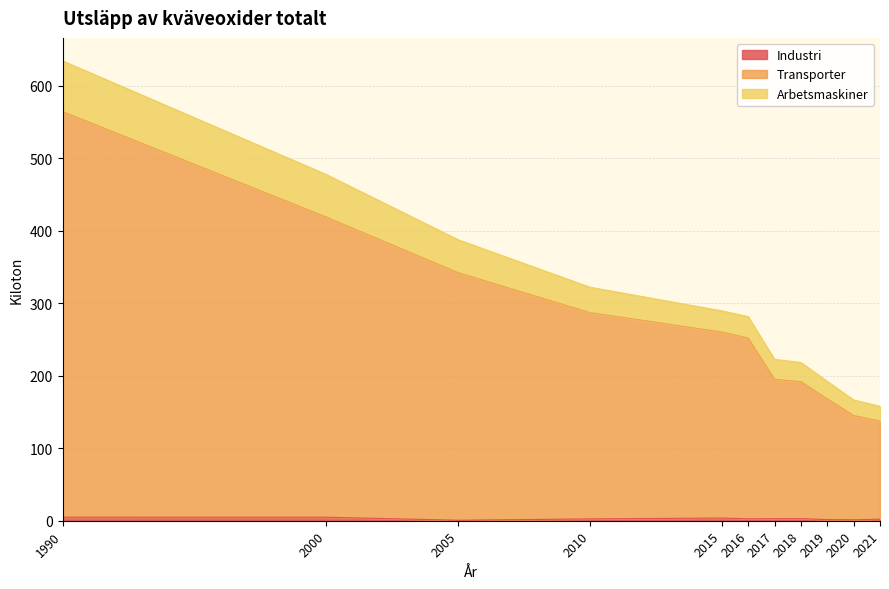

At which category is the sum across all series the highest?

1990